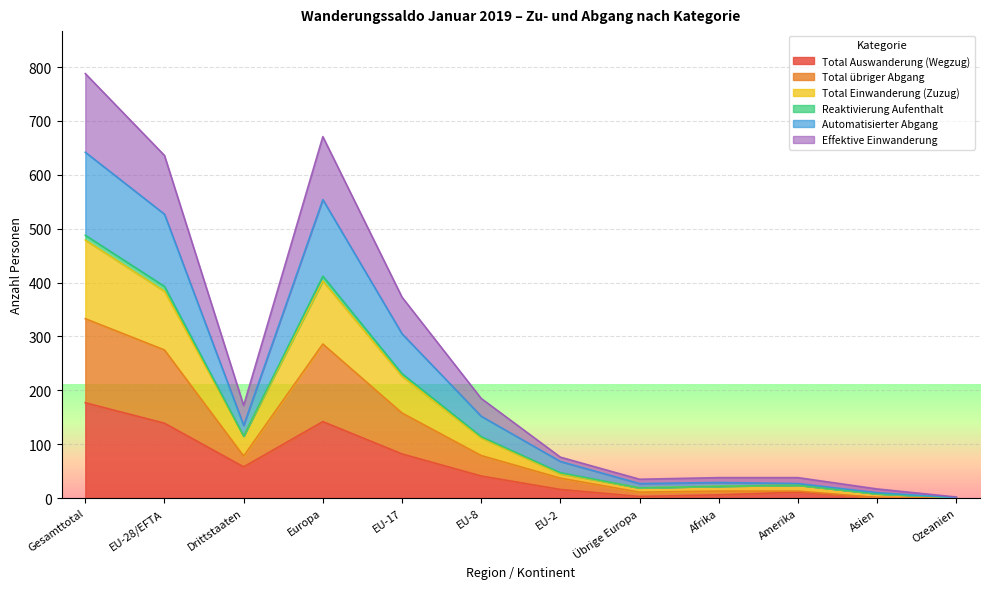

Is the value of Effektive Einwanderung at Drittstaaten greater than the value of Total übriger Abgang at Übrige Europa?

Yes